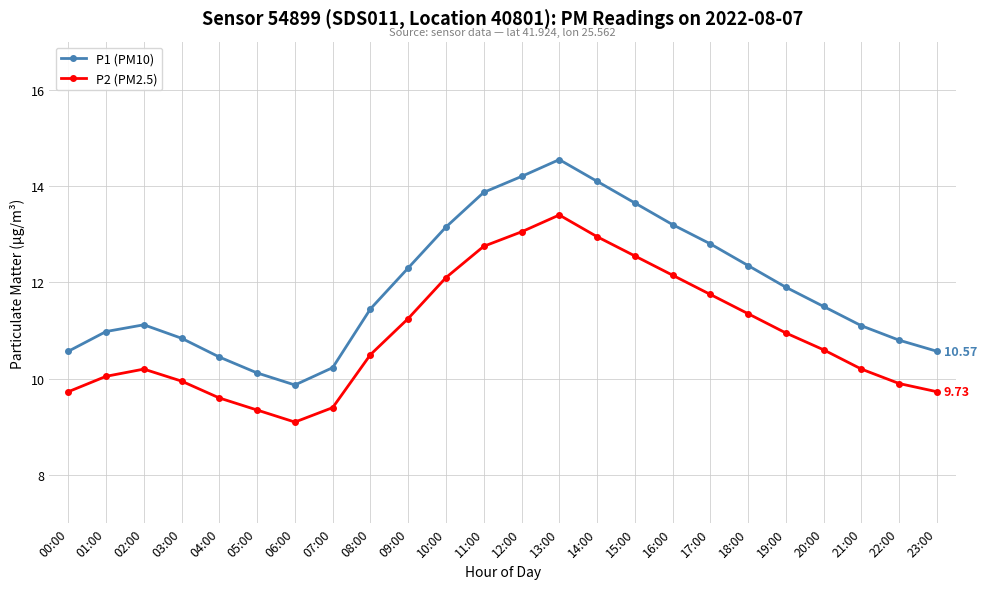

The P2 (PM2.5) series shows 3.5 at 17:00. True or false?

False